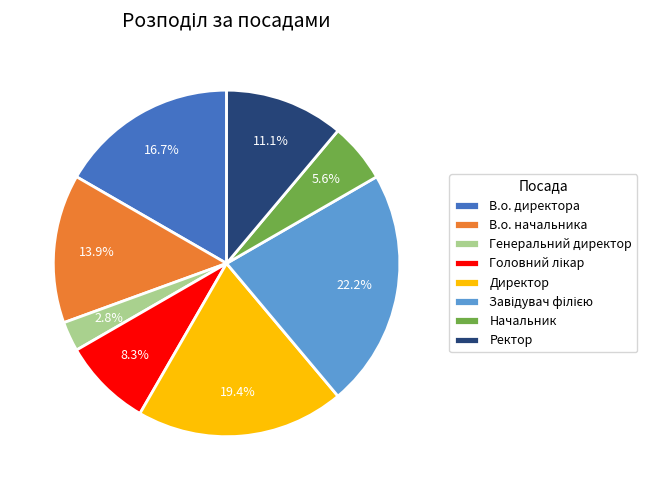

The Начальник slice represents 1% of the pie. True or false?

False